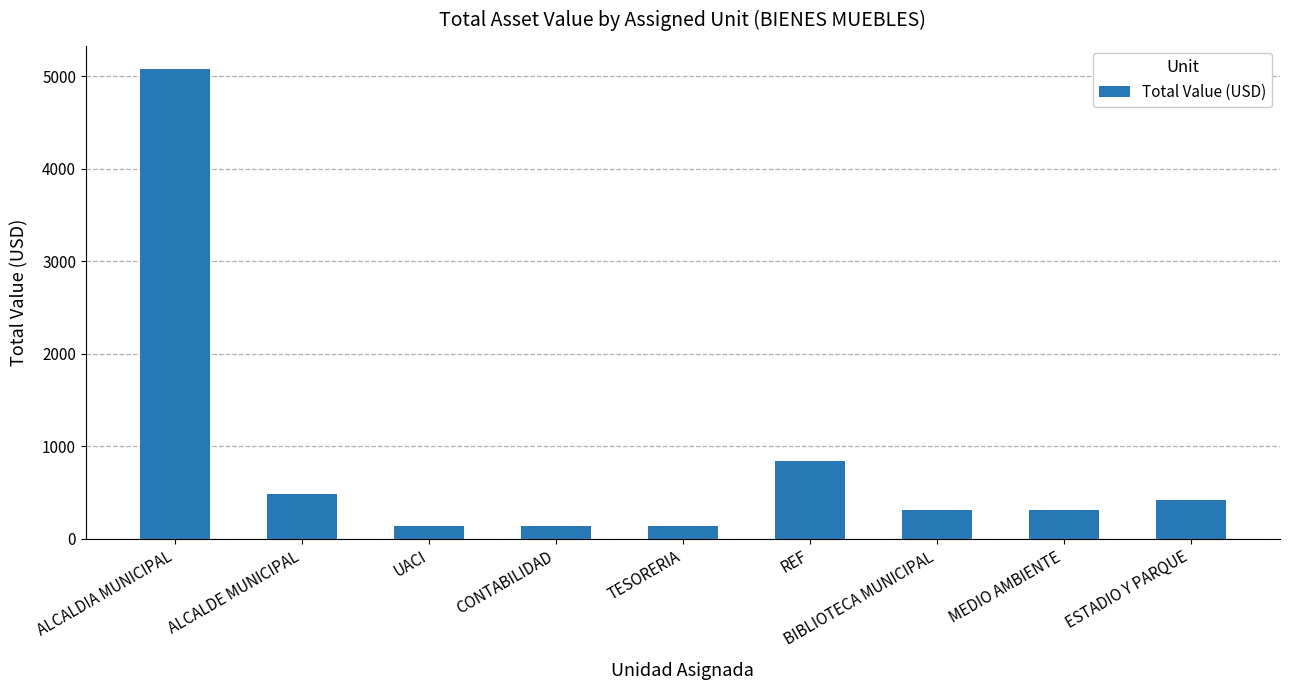

What is the ratio of the value at ESTADIO Y PARQUE to the value at REF?

0.5